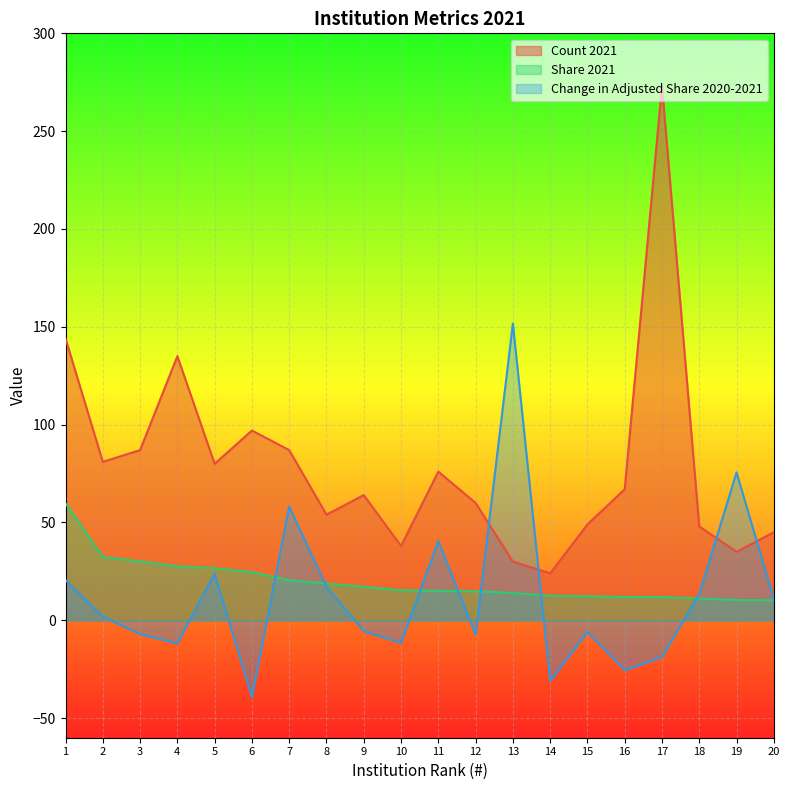

Between which two adjacent categories do Share 2021 and Change in Adjusted Share 2020-2021 first intersect?

6 and 7